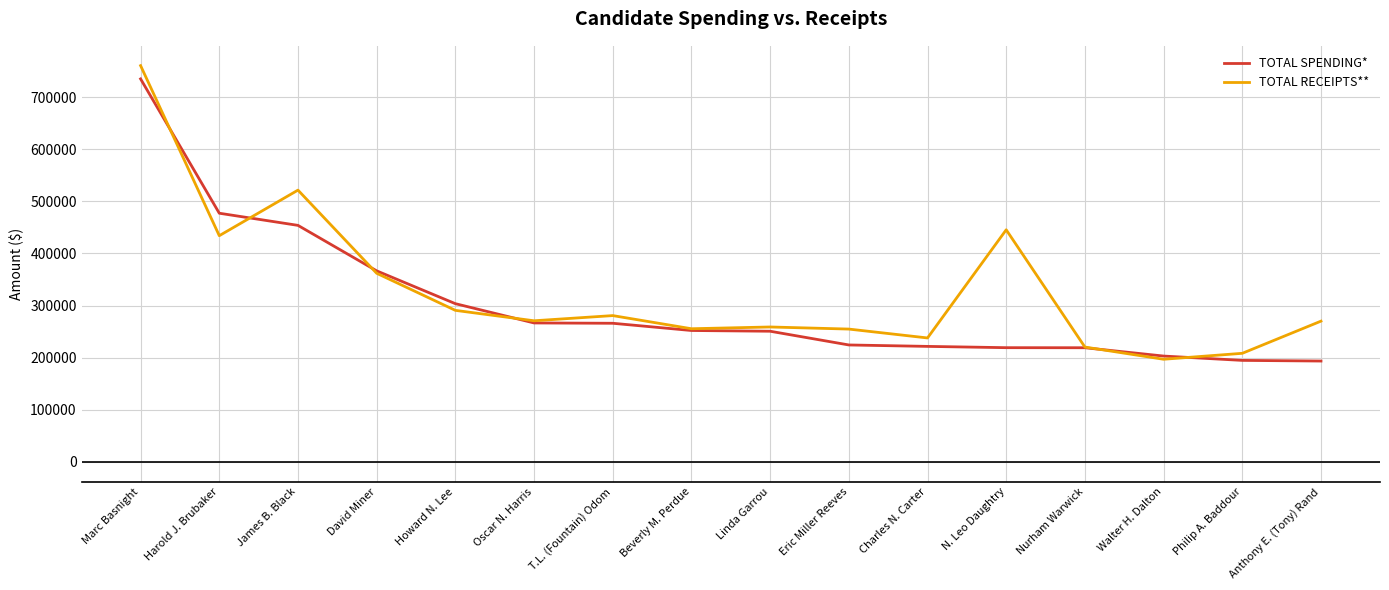

What is the sum of all TOTAL RECEIPTS** values?

5268427